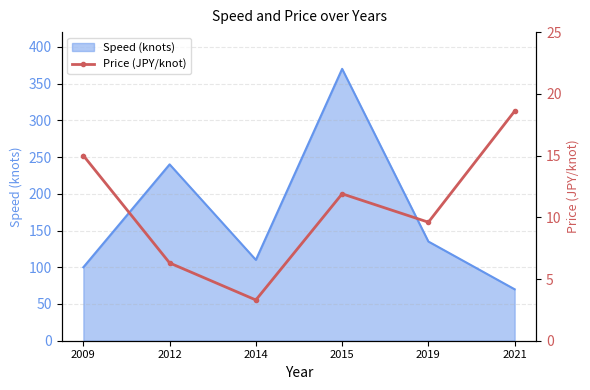

What is the difference between the maximum and minimum values?

15.3